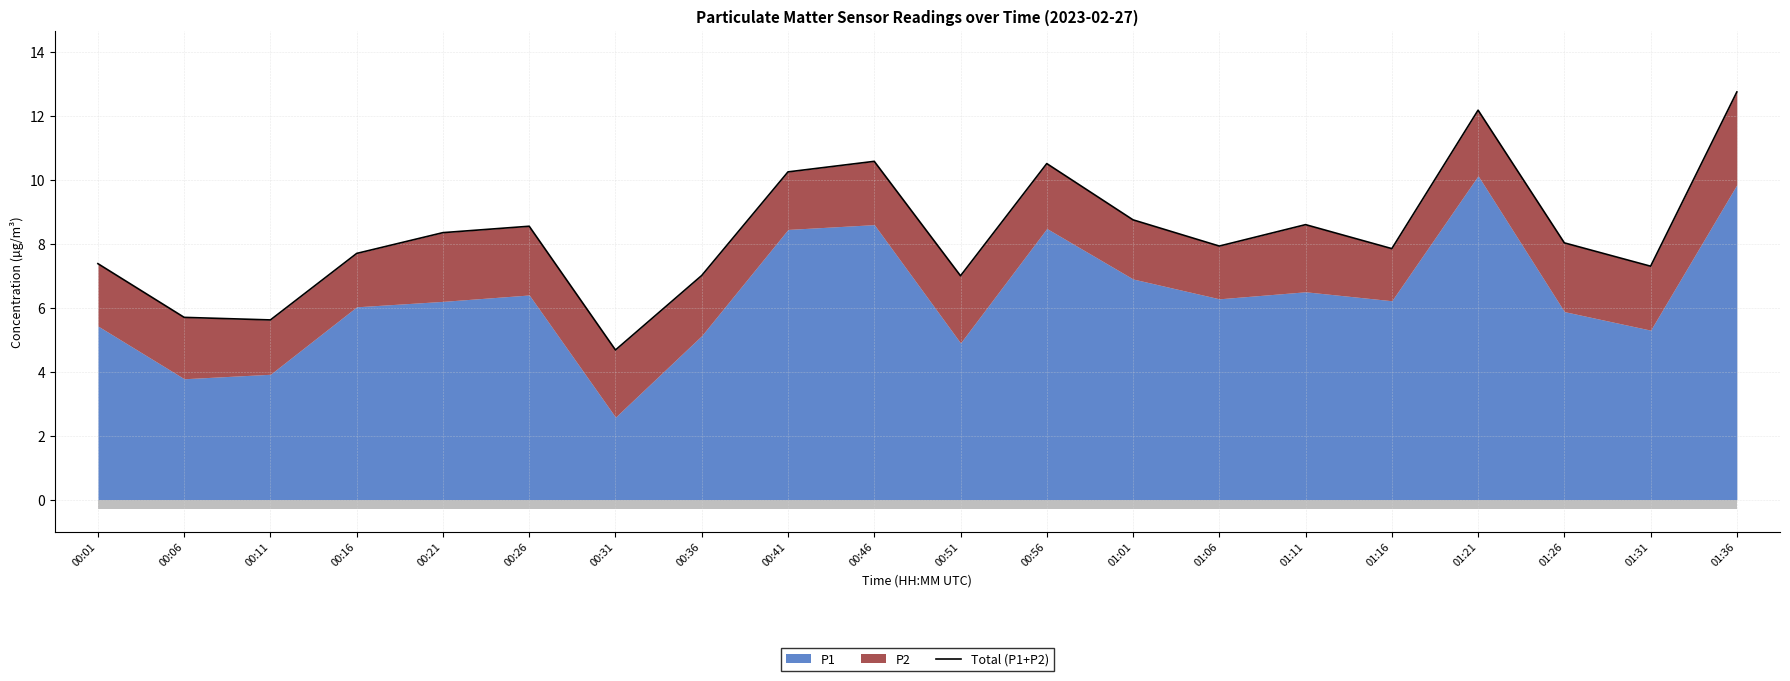

True or false: the data has more than 1 interior local peaks.

True